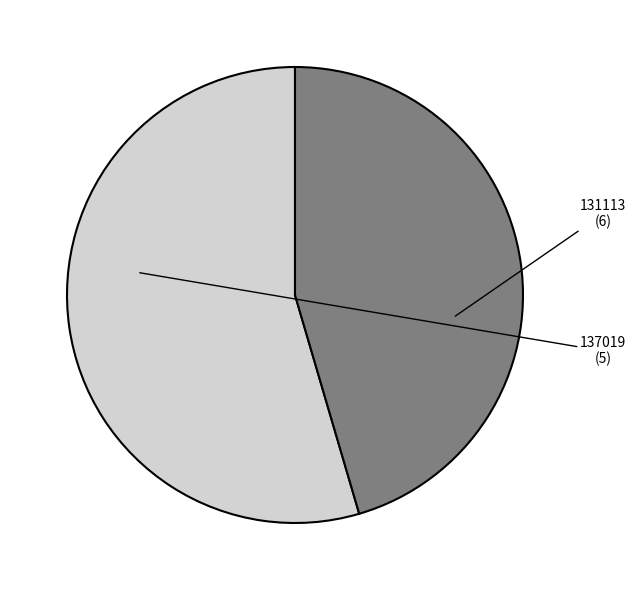

How many segments does this pie chart have?

2